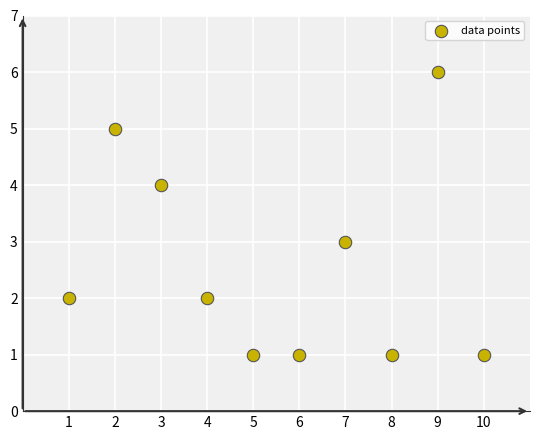

What is the range of X values (max minus min)?

9